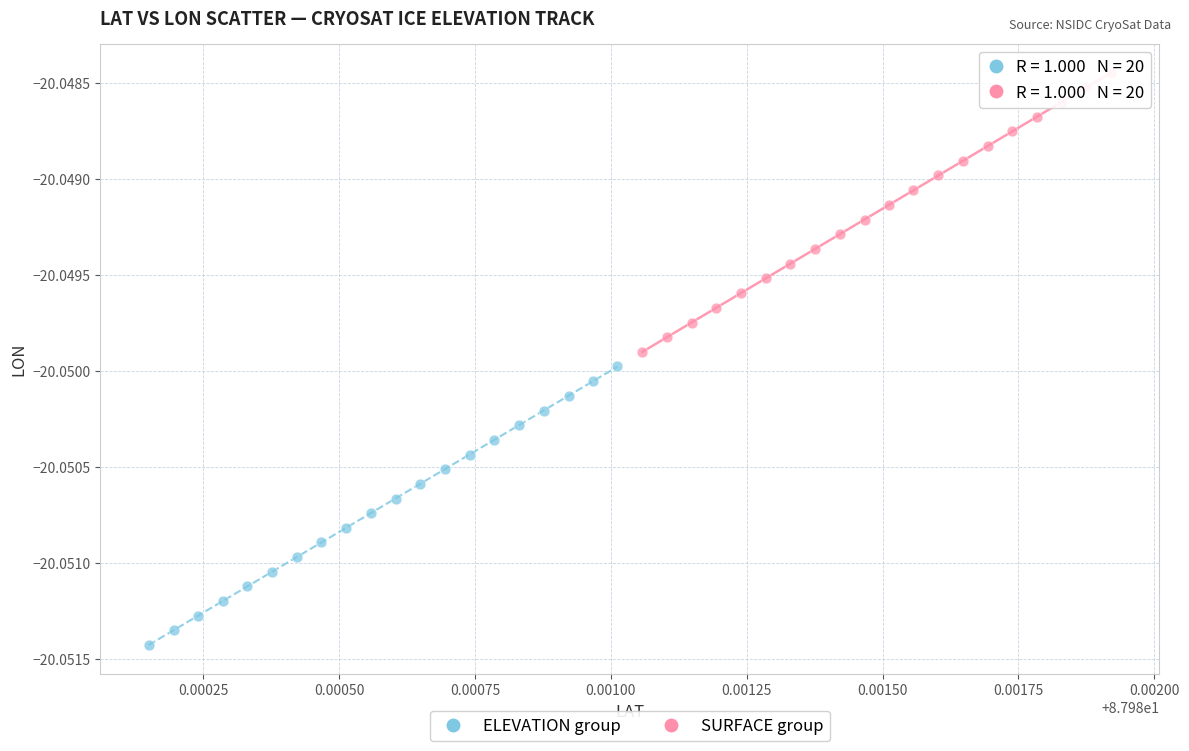

Which series contains the lowest Y value?

ELEVATION group